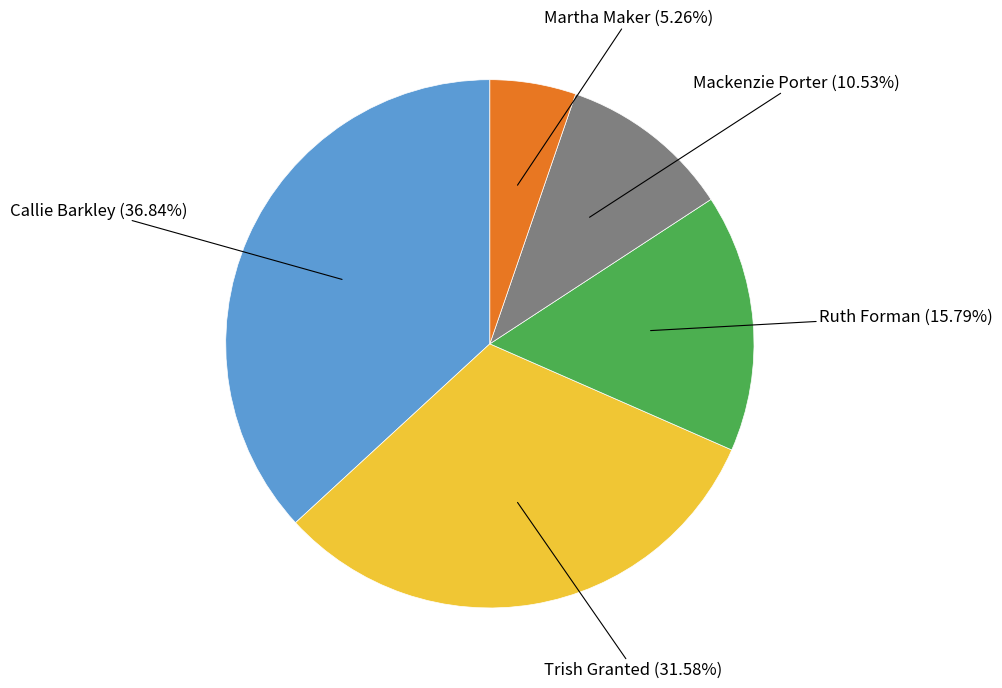

How many segments does this pie chart have?

5